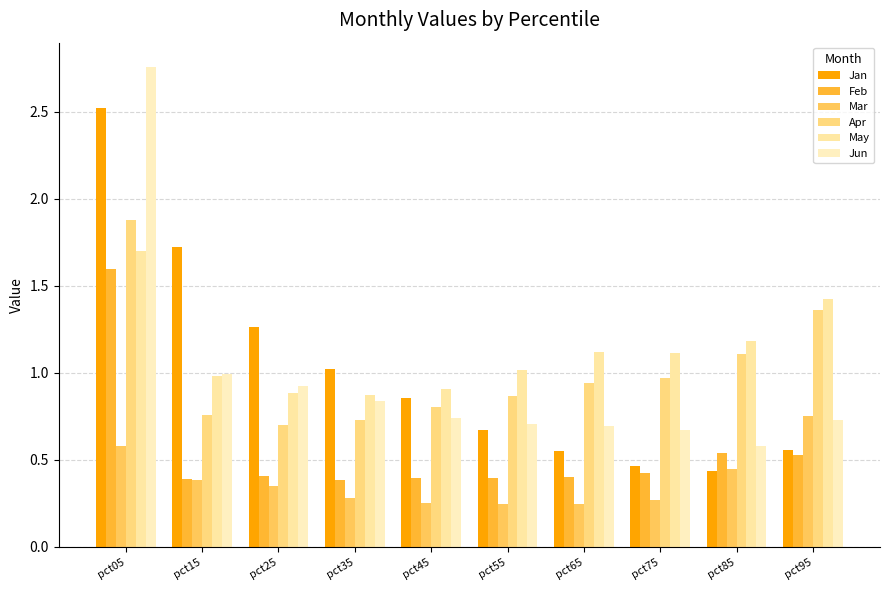

At how many categories does at least one series exceed 1?

9